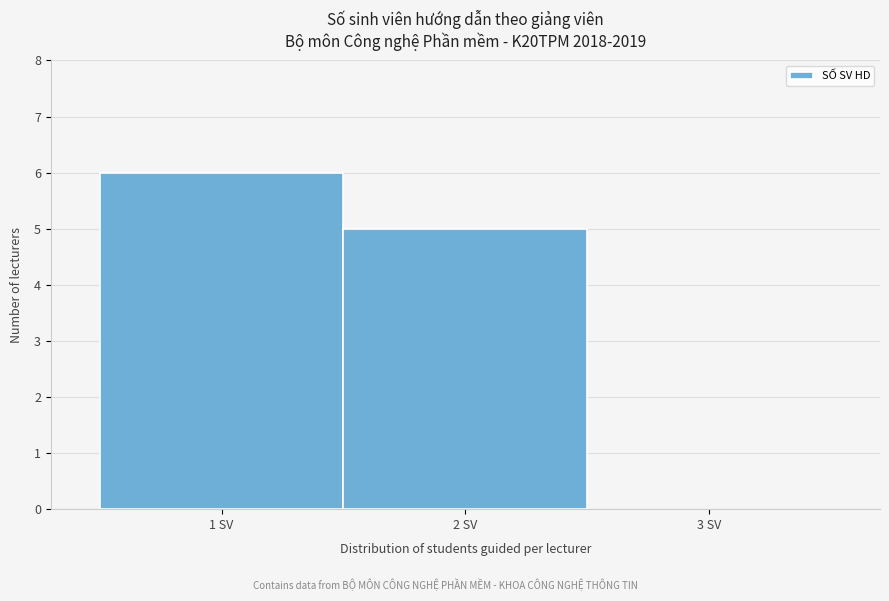

Reading left to right, transcribe this chart: for each bar, give the range it covers on the x-axis and its height. The values are not printed on the chart, so give them approximately, as read against the axis.

0.5 to 1.5: 6
1.5 to 2.5: 5